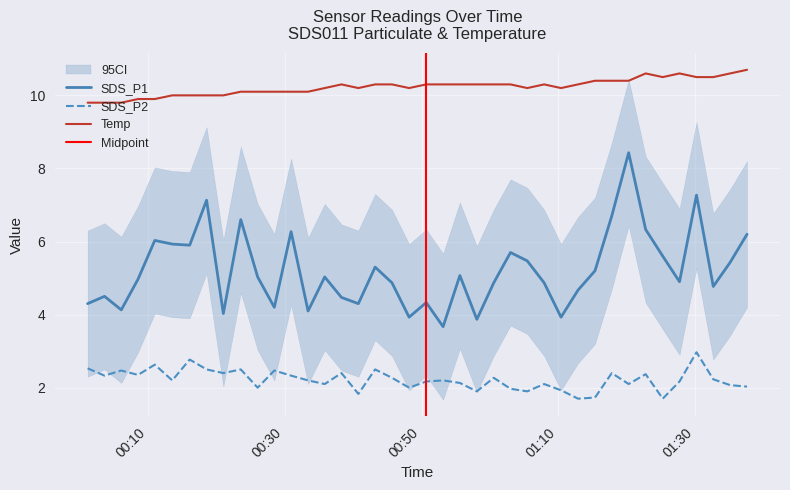

List the series in order of their overall mean, lowest first.

SDS_P2, SDS_P1, Temp